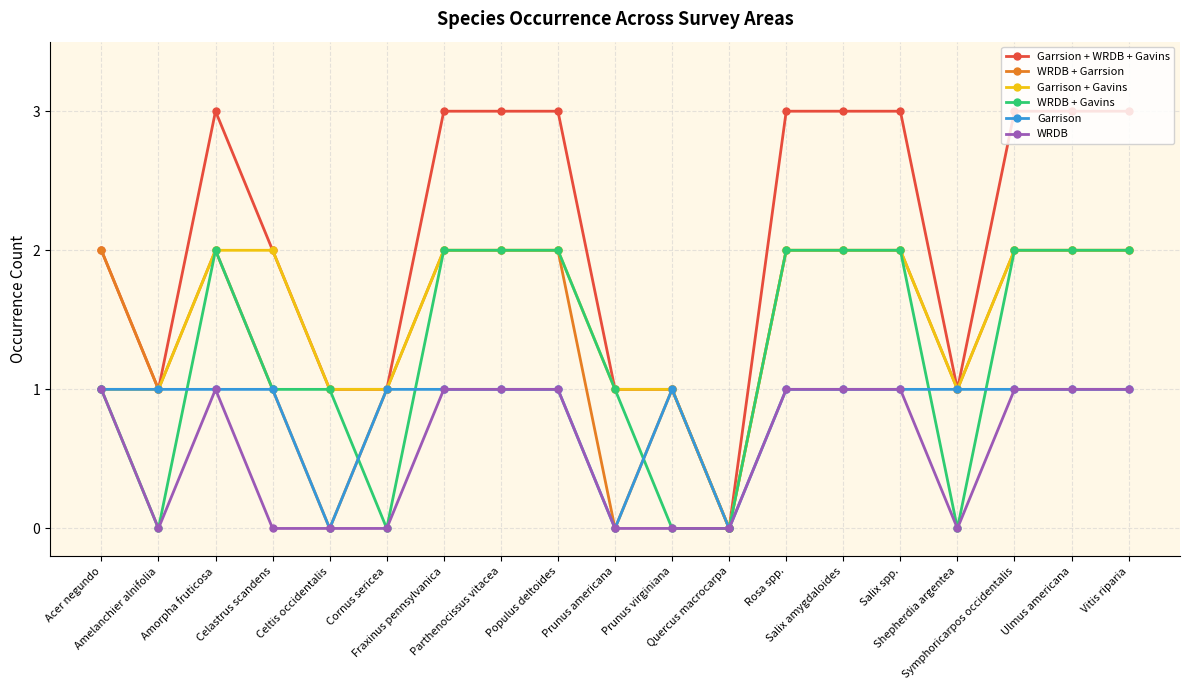

What is the value of the Garrsion + WRDB + Gavins point at the 15th from the left?

3